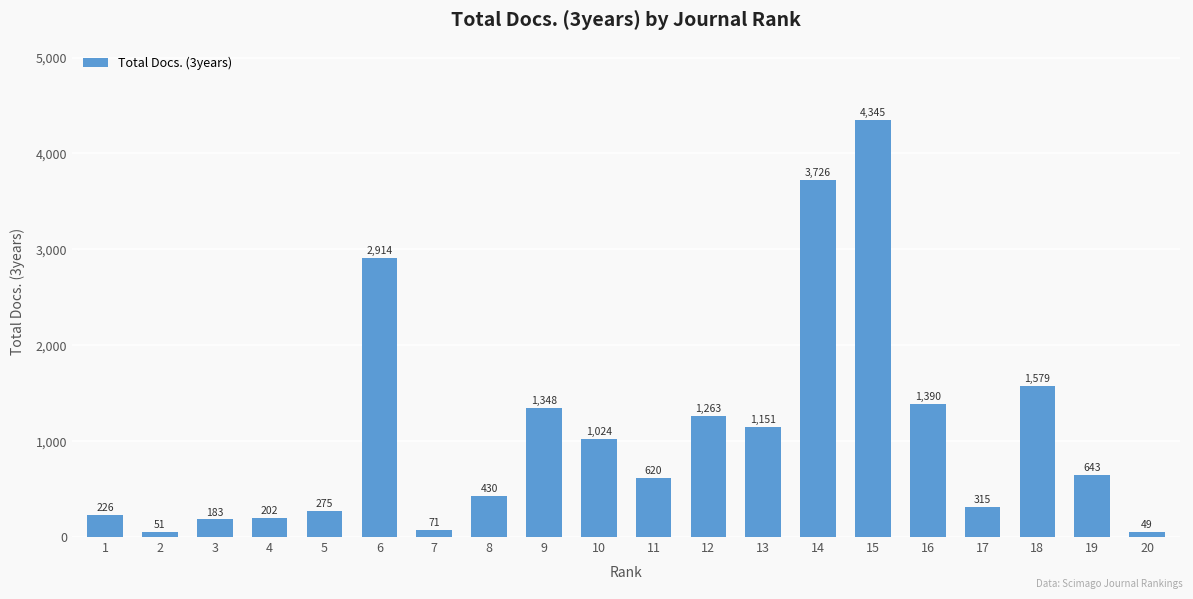

Does the chart contain any negative values?

No